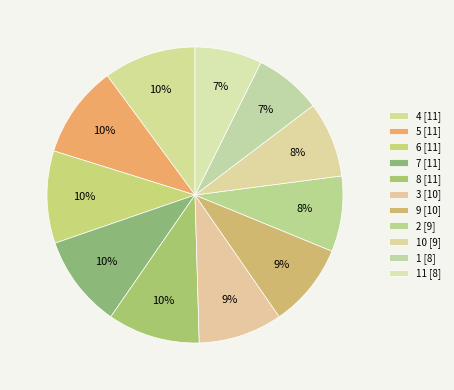

How many segments does this pie chart have?

11